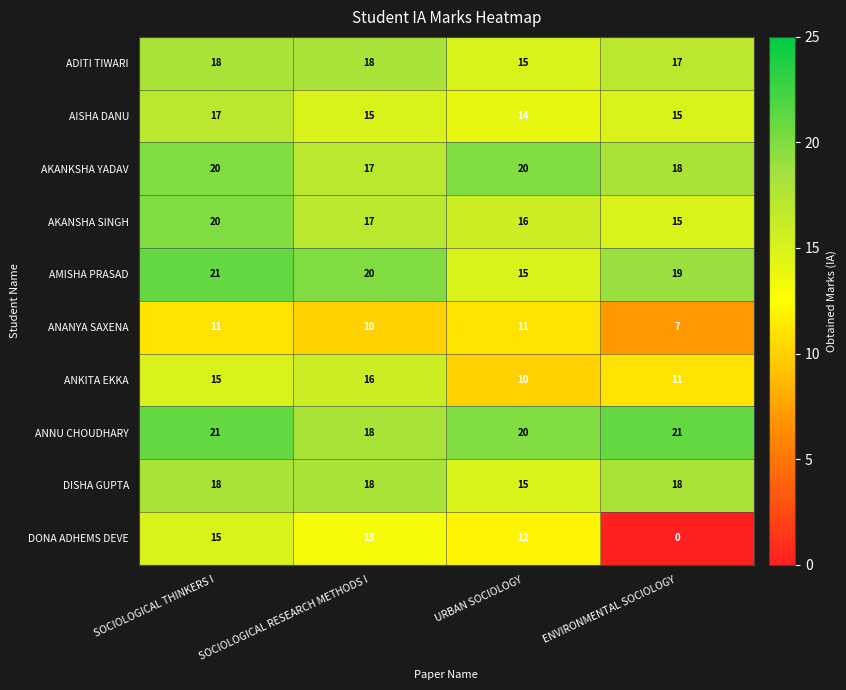

Is it true that AKANKSHA YADAV equals 14 at SOCIOLOGICAL THINKERS I?

False